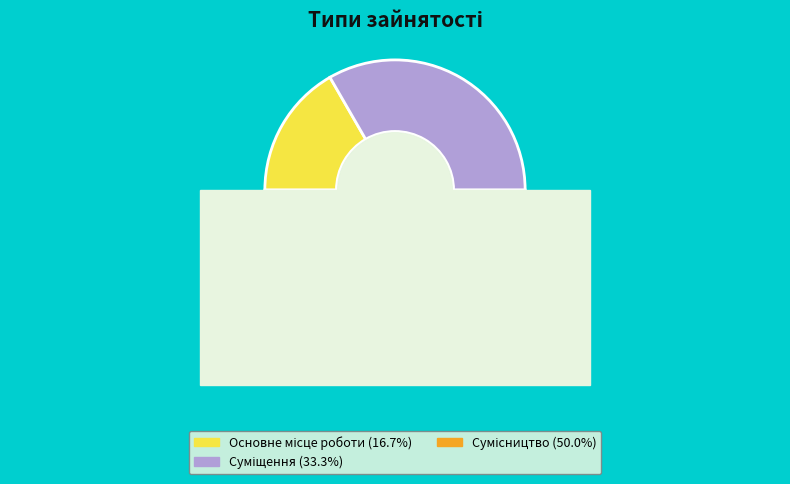

Does Сумісництво account for over 50% of the chart?

No